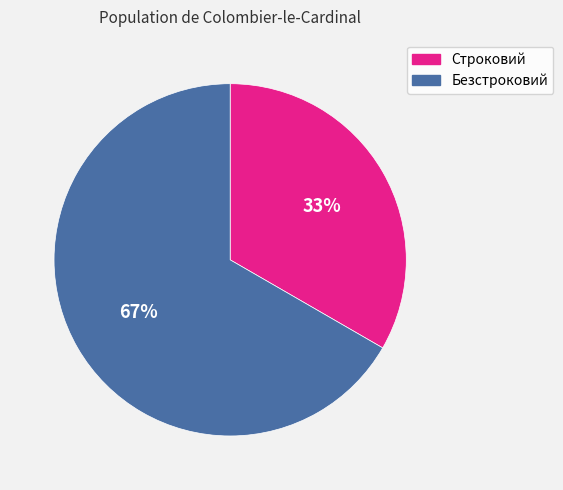

Rank the categories by value from highest to lowest.

Безстроковий, Строковий